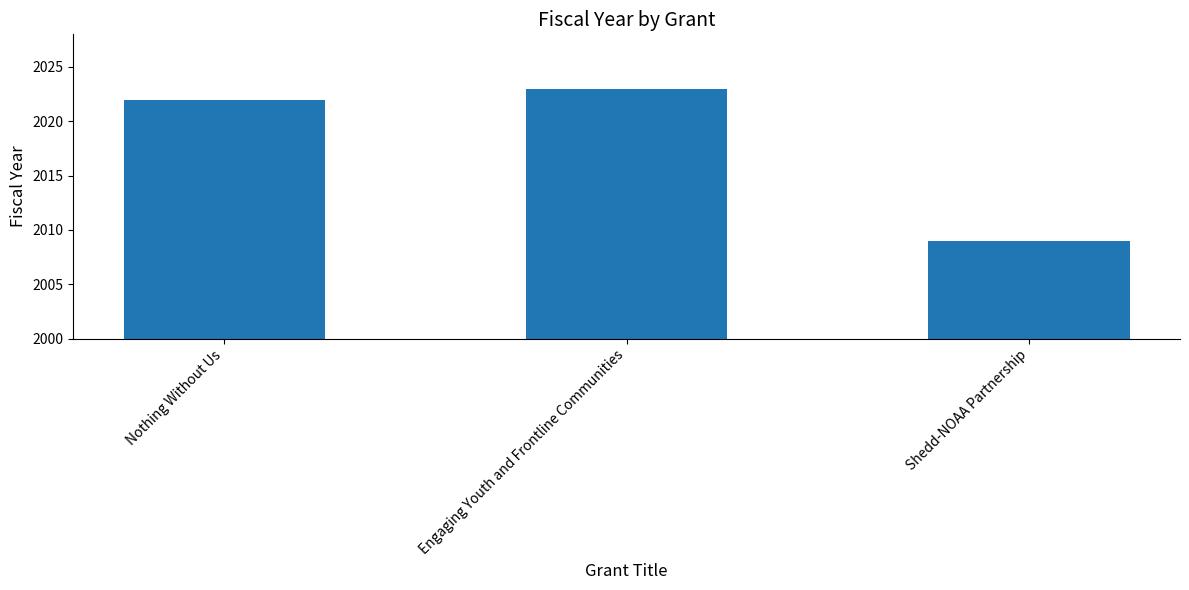

What position from the left is Engaging Youth and Frontline Communities?

2